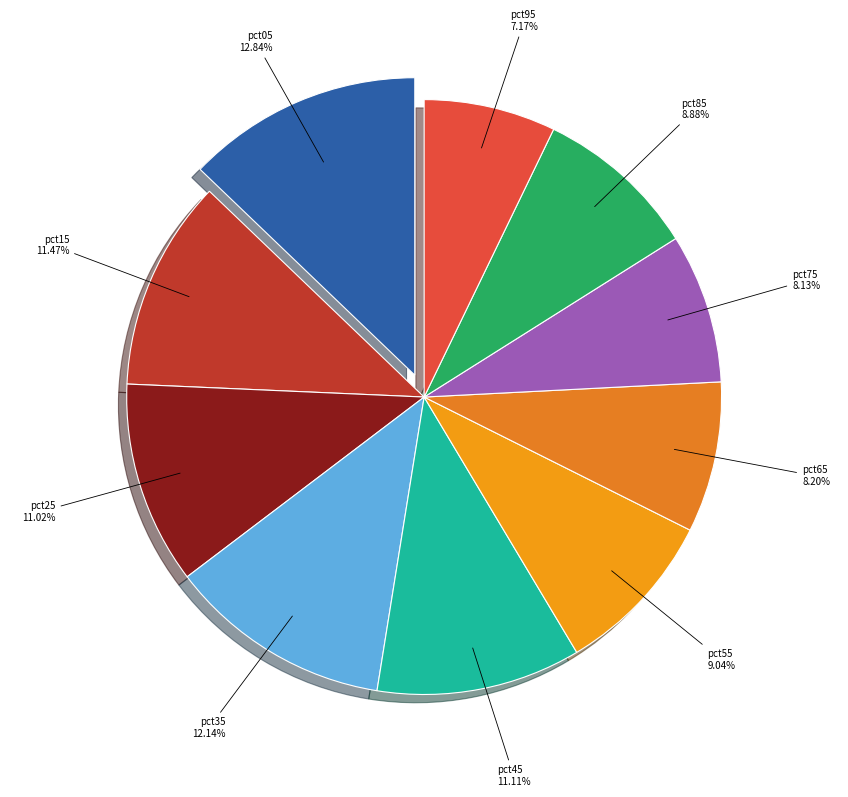

Which category has the biggest portion of the pie?

pct05